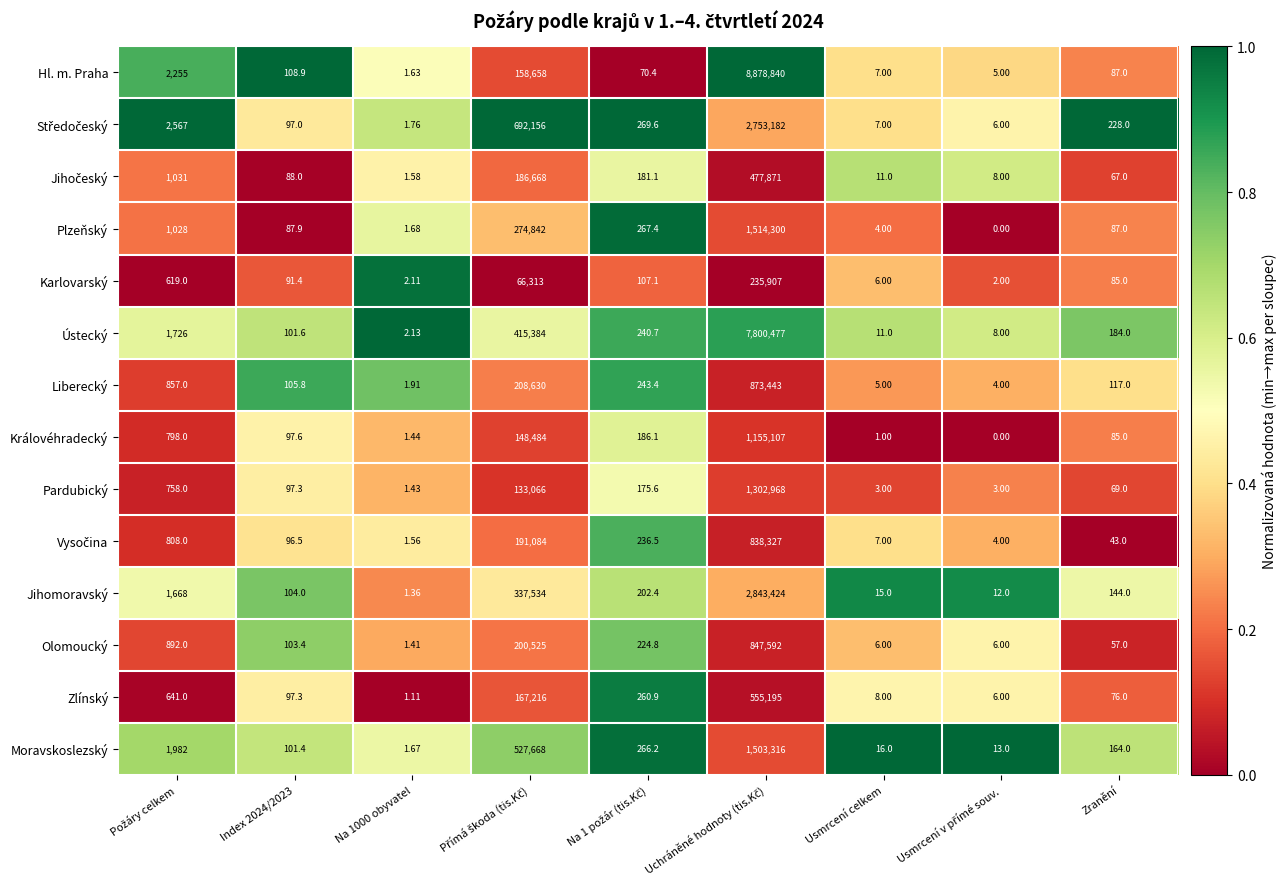

Which series has the largest total across all categories?

Hl. m. Praha